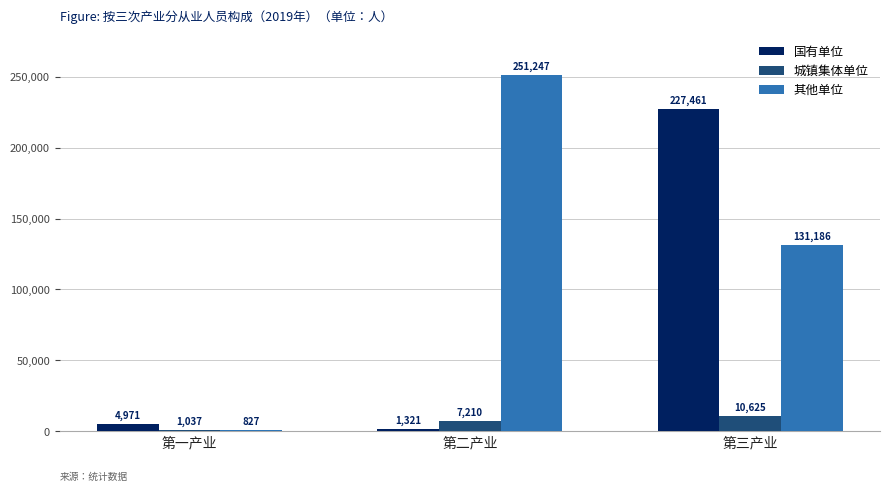

Reading left to right, transcribe all the data shown in this chart.

国有单位: 4971	1321	227461
城镇集体单位: 1037	7210	10625
其他单位: 827	251247	131186